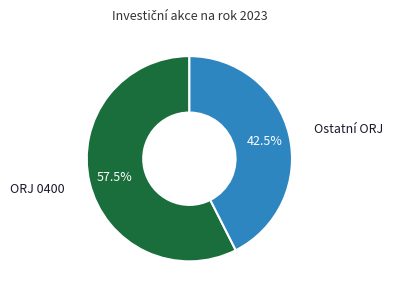

Is there a majority slice in this chart?

Yes